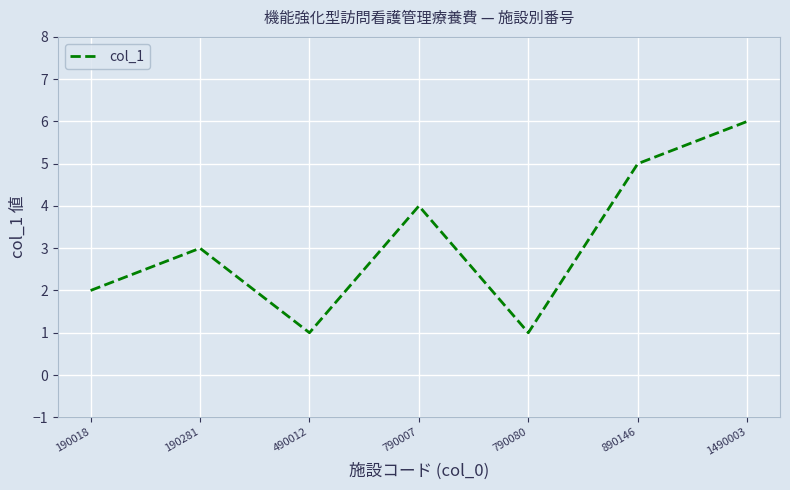

Count the values in the range 1 to 5.

6